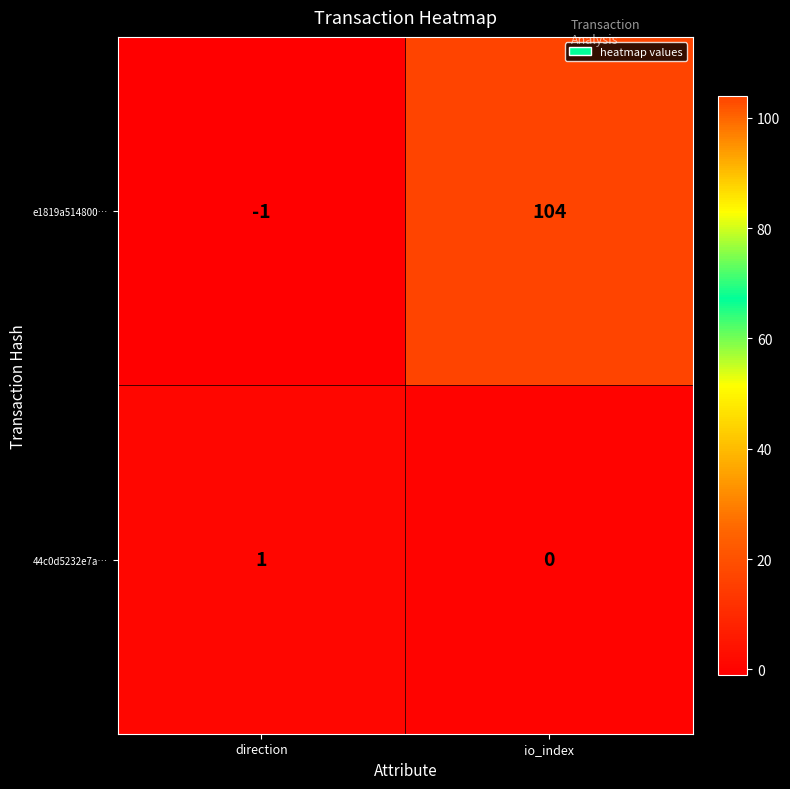

List the series in order of their peak value, lowest first.

44c0d5232e7a…, e1819a514800…